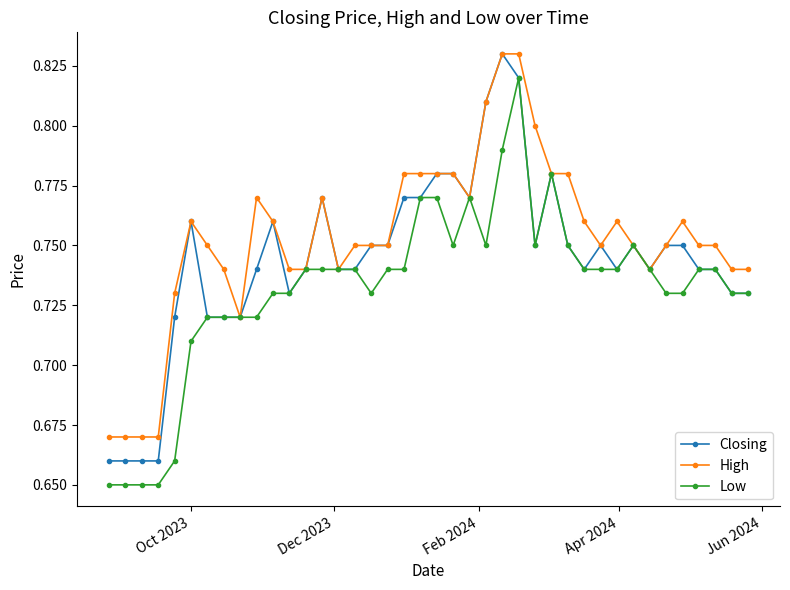

How many lines are shown in the chart?

3